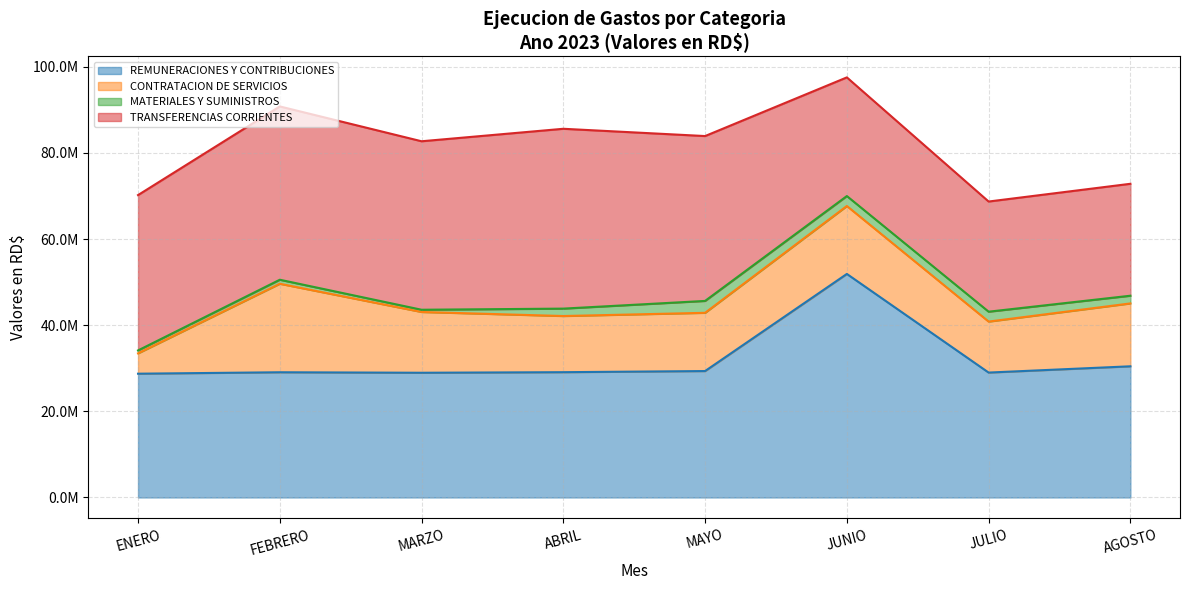

Reading left to right, what are all the values shown in this chart?

REMUNERACIONES Y CONTRIBUCIONES: ENERO=28733536.5	FEBRERO=29066707.9	MARZO=28952397.2	ABRIL=29084687.9	MAYO=29347244.2	JUNIO=51891214.7	JULIO=28995899.3	AGOSTO=30450816.9
CONTRATACION DE SERVICIOS: ENERO=4722939.5	FEBRERO=20547266.6	MARZO=14107397.1	ABRIL=13037383.3	MAYO=13521202.8	JUNIO=15771388.5	JULIO=11835485.8	AGOSTO=14597528.9
MATERIALES Y SUMINISTROS: ENERO=676378.0	FEBRERO=930679.6	MARZO=519095.4	ABRIL=1719684.8	MAYO=2758726.1	JUNIO=2311075.1	JULIO=2296187.1	AGOSTO=1786730.1
TRANSFERENCIAS CORRIENTES: ENERO=36062318.4	FEBRERO=40232072.2	MARZO=39111476.3	ABRIL=41746862.0	MAYO=38272899.3	JUNIO=27544958.1	JULIO=25573332.1	AGOSTO=25984080.3